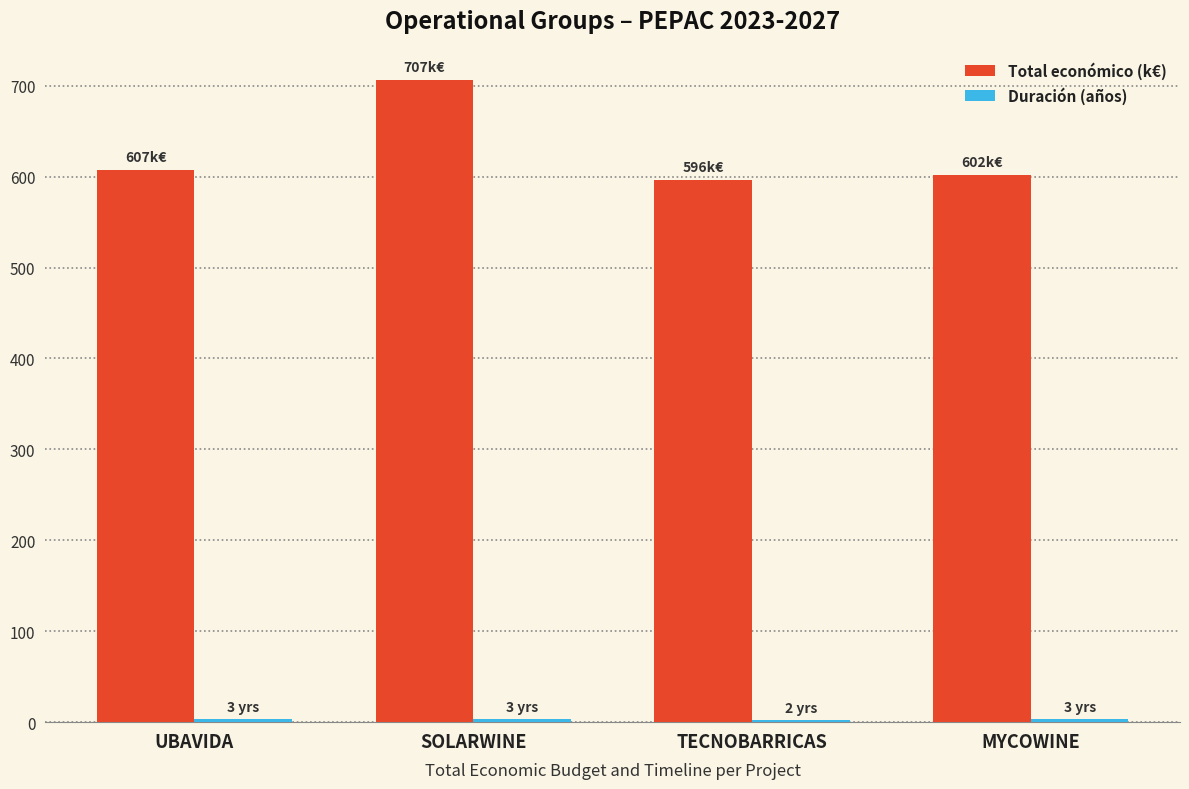

True or false: Total económico (k€) has a value of 285.8 at MYCOWINE.

False